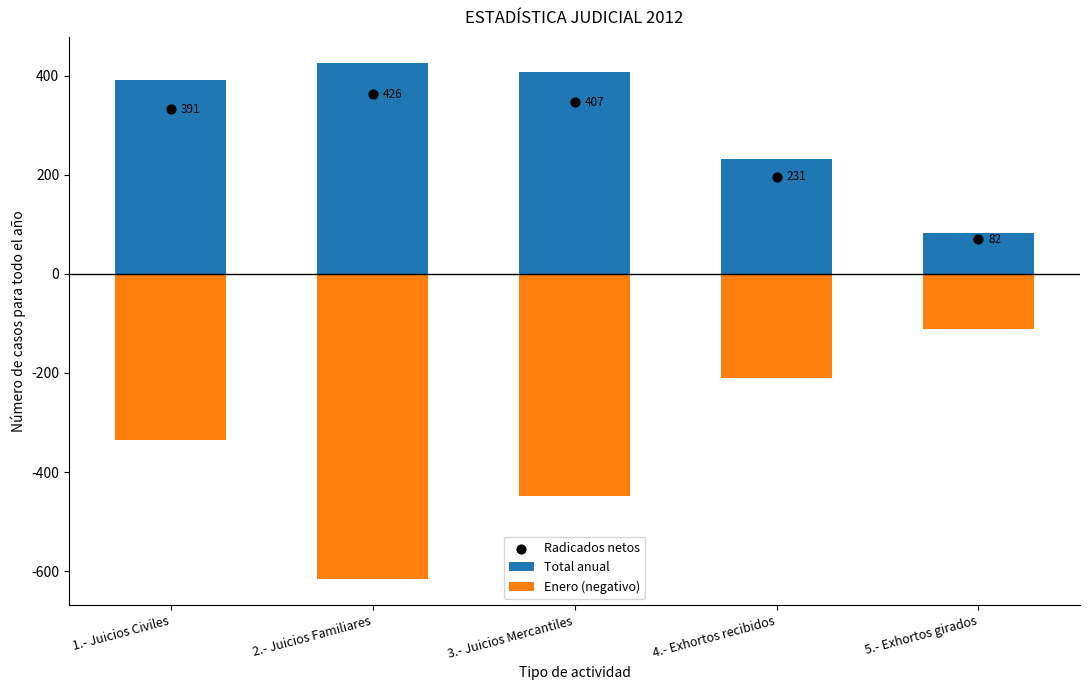

Which series reaches the minimum Y coordinate?

Enero (negativo)